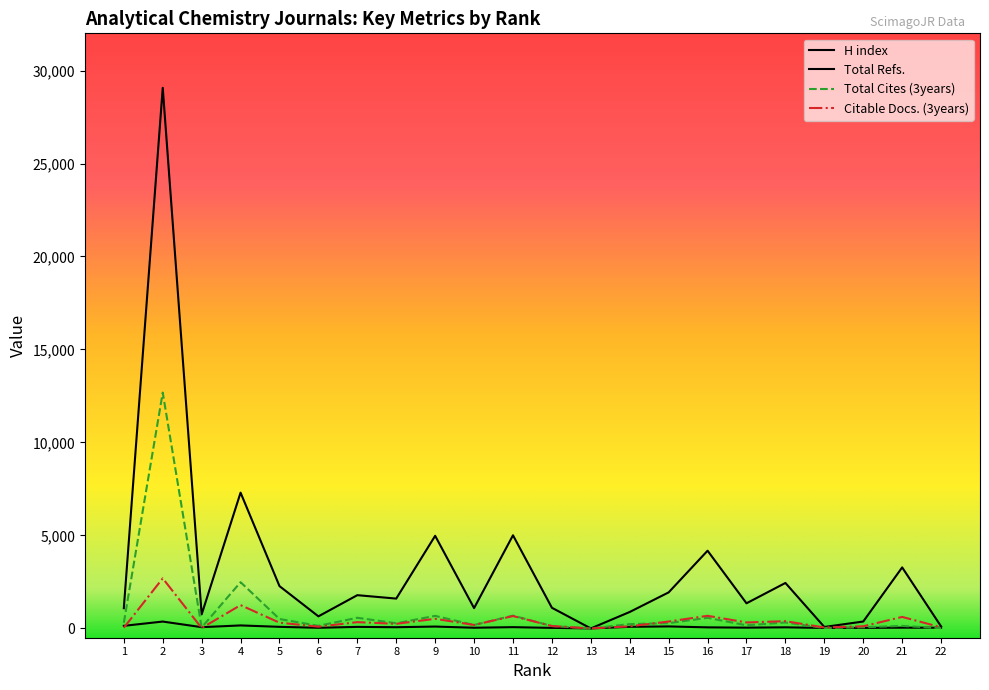

Reading right to left, transcribe all the data shown in this chart.

H index: 22=38	21=40	20=30	19=25	18=59	17=42	16=57	15=107	14=86	13=0	12=29	11=68	10=37	9=100	8=65	7=83	6=34	5=85	4=161	3=67	2=369	1=139
Total Refs.: 22=107	21=3281	20=371	19=78	18=2445	17=1351	16=4179	15=1938	14=885	13=0	12=1110	11=5008	10=1092	9=4980	8=1604	7=1788	6=649	5=2275	4=7301	3=755	2=29070	1=1088
Total Cites (3years): 22=15	21=135	20=63	19=22	18=319	17=168	16=569	15=284	14=231	13=0	12=128	11=688	10=185	9=675	8=277	7=572	6=139	5=506	4=2486	3=53	2=12681	1=304
Citable Docs. (3years): 22=59	21=618	20=115	19=49	18=390	17=320	16=678	15=371	14=112	13=0	12=128	11=665	10=186	9=517	8=247	7=337	6=94	5=308	4=1253	3=20	2=2693	1=35